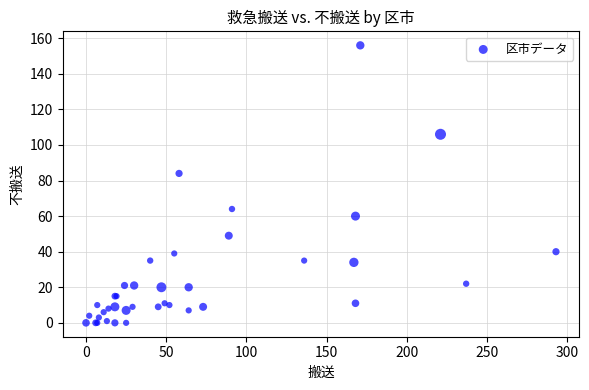

What Y value in the scatter plot is closest to 78?

84